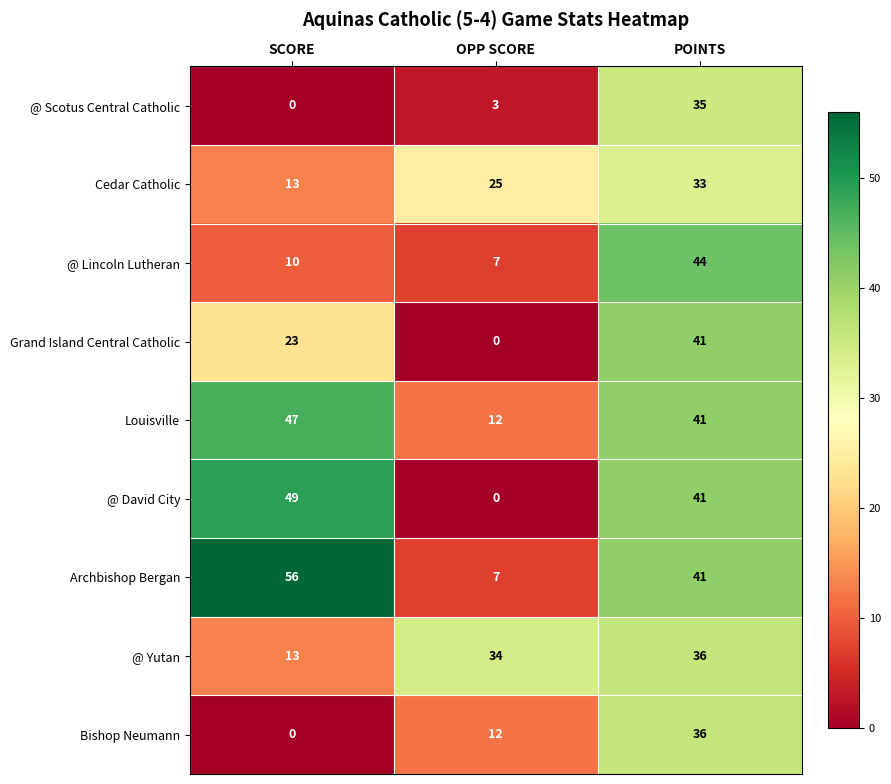

What is the greatest value displayed?

56